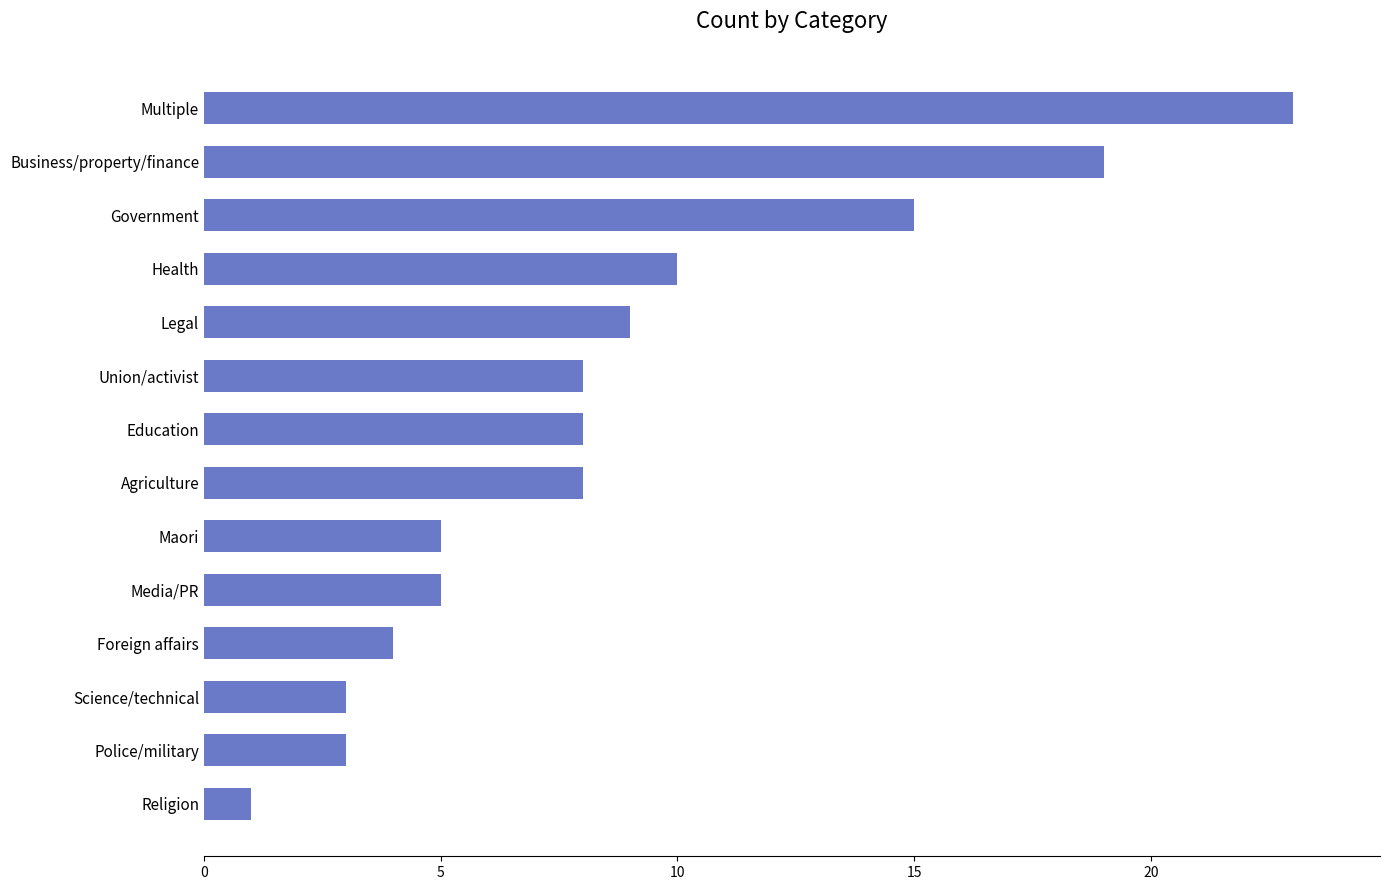

What is the maximum value shown in the chart?

23